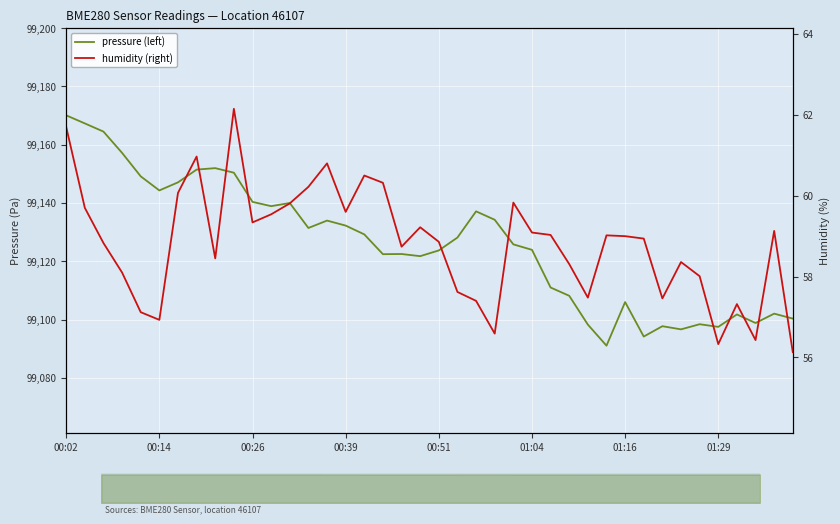

What is the smallest value displayed?

56.1